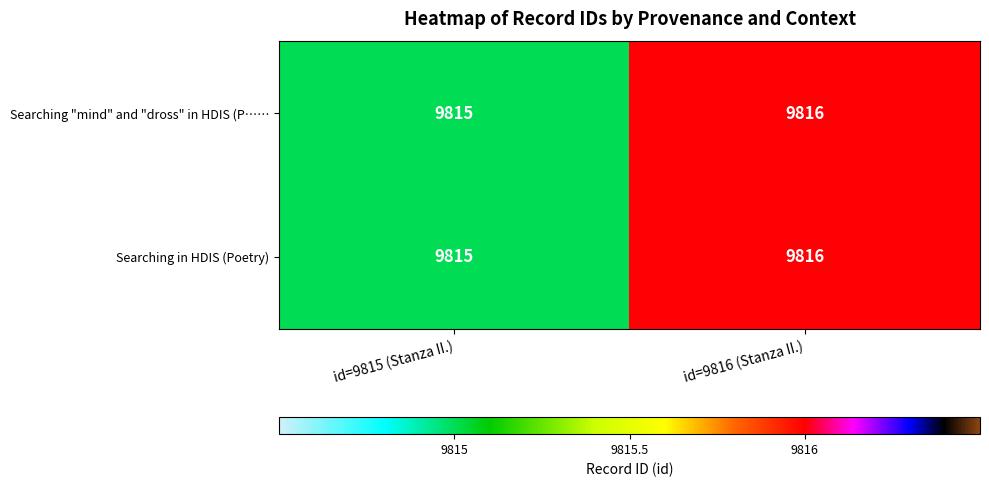

Which label corresponds to the largest value in the chart?

id=9816 (Stanza II.)